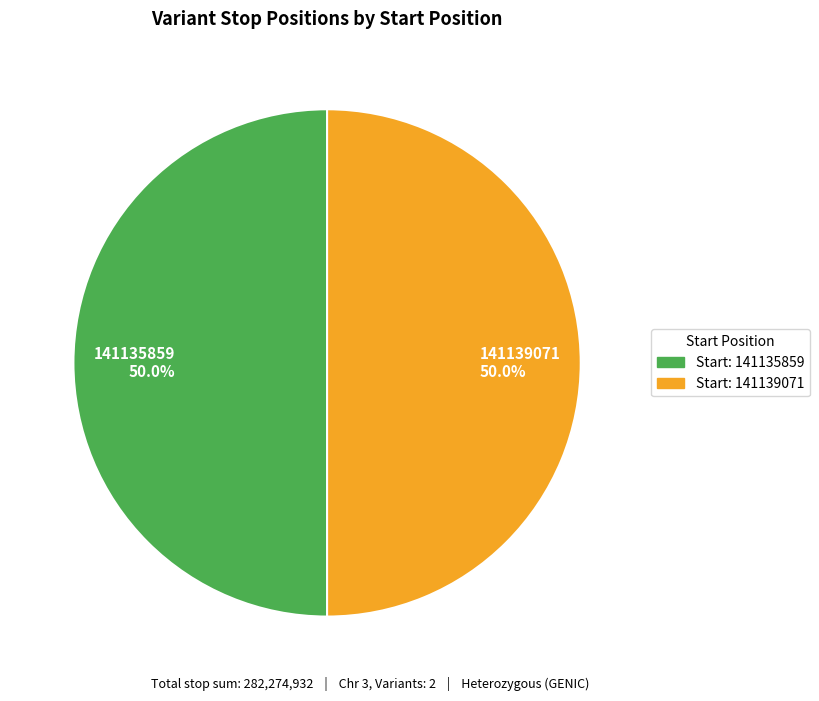

To the nearest percent, what portion does 141139071 represent?

50%